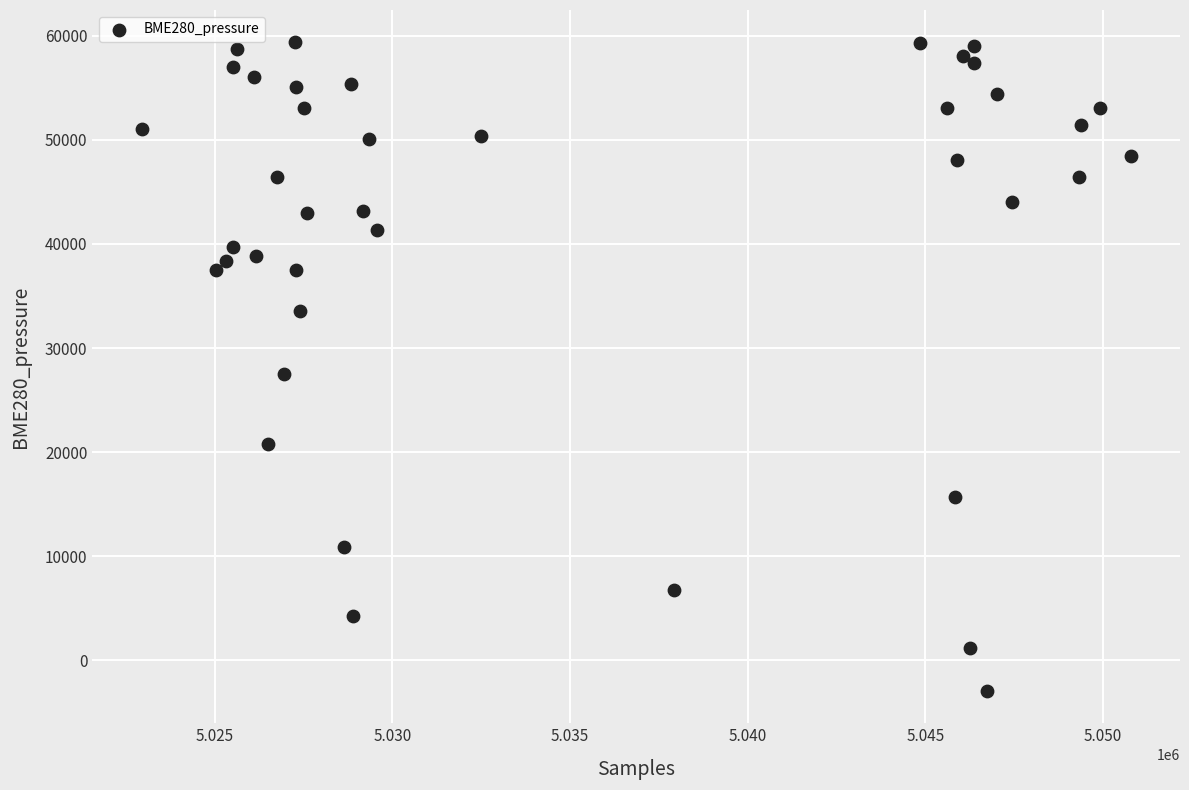

What is the range of Y values (max minus min)?

62259.0